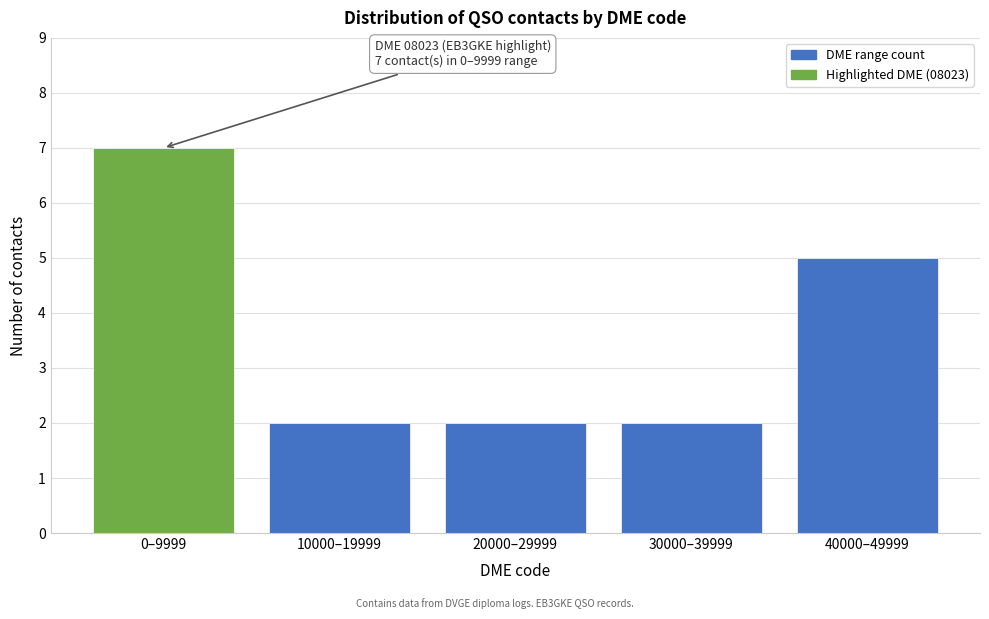

Reading left to right, list all the values displayed in this chart.

7	2	2	2	5